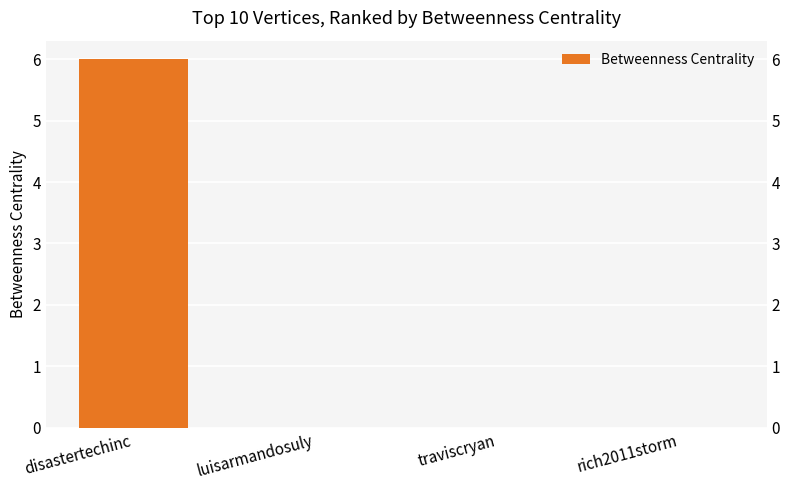

List the labels in order of value, largest first.

disastertechinc, luisarmandosuly, traviscryan, rich2011storm